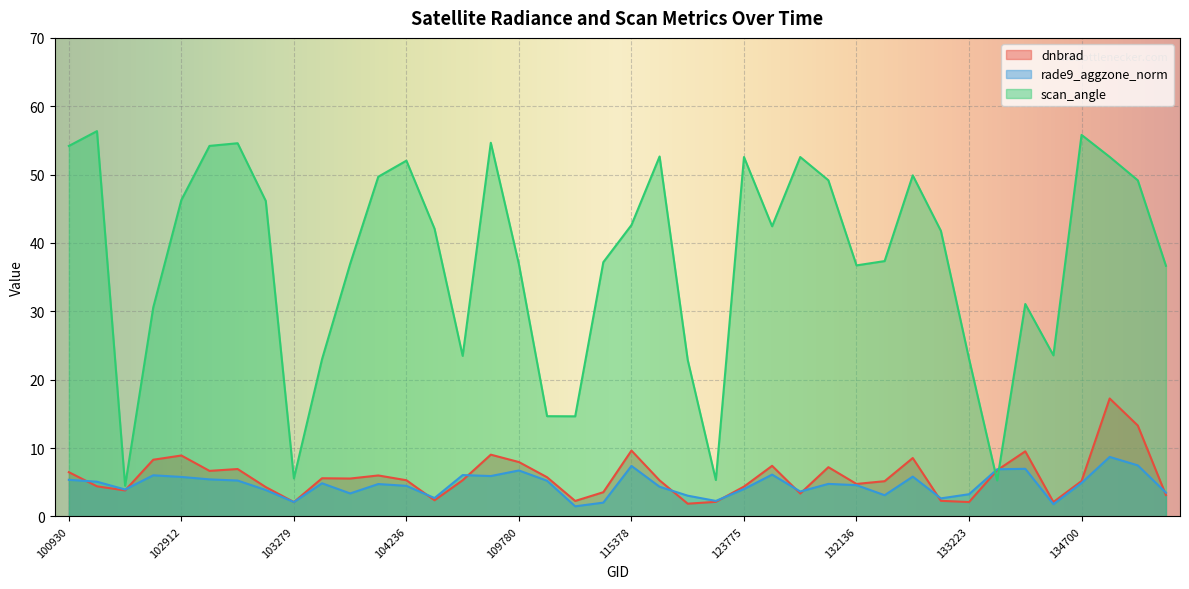

Reading right to left, list all the values displayed in this chart.

dnbrad: 138105=3.1	137916=13.3	137905=17.2	134700=5.2	134505=2.1	133585=9.5	133405=6.8	133223=2.1	133040=2.3	132848=8.5	132669=5.2	132136=4.8	131961=7.2	131947=3.4	131768=7.4	123775=4.4	122346=2.1	122178=1.9	115500=5.3	115378=9.6	110299=3.5	110127=2.3	109954=5.7	109780=8.0	108715=9.0	108015=5.3	104355=2.4	104236=5.3	104229=6.0	104112=5.5	103397=5.6	103279=2.1	103040=4.3	103032=6.9	102920=6.7	102912=8.9	102792=8.3	102671=3.8	102421=4.4	100930=6.5
rade9_aggzone_norm: 138105=3.5	137916=7.5	137905=8.7	134700=4.9	134505=1.8	133585=7.0	133405=6.9	133223=3.2	133040=2.6	132848=5.8	132669=3.1	132136=4.6	131961=4.8	131947=3.6	131768=6.1	123775=4.0	122346=2.3	122178=3.0	115500=4.3	115378=7.4	110299=2.0	110127=1.5	109954=5.2	109780=6.7	108715=5.9	108015=6.0	104355=2.7	104236=4.5	104229=4.7	104112=3.4	103397=4.8	103279=2.1	103040=3.9	103032=5.2	102920=5.4	102912=5.8	102792=6.0	102671=3.9	102421=5.1	100930=5.4
scan_angle: 138105=36.7	137916=49.2	137905=52.6	134700=55.8	134505=23.6	133585=31.1	133405=5.3	133223=23.1	133040=41.8	132848=49.9	132669=37.4	132136=36.7	131961=49.2	131947=52.6	131768=42.4	123775=52.6	122346=5.3	122178=22.9	115500=52.6	115378=42.6	110299=37.2	110127=14.6	109954=14.7	109780=36.9	108715=54.7	108015=23.5	104355=42.1	104236=52.0	104229=49.7	104112=36.9	103397=23.0	103279=5.6	103040=46.1	103032=54.6	102920=54.2	102912=46.3	102792=30.6	102671=4.5	102421=56.4	100930=54.2